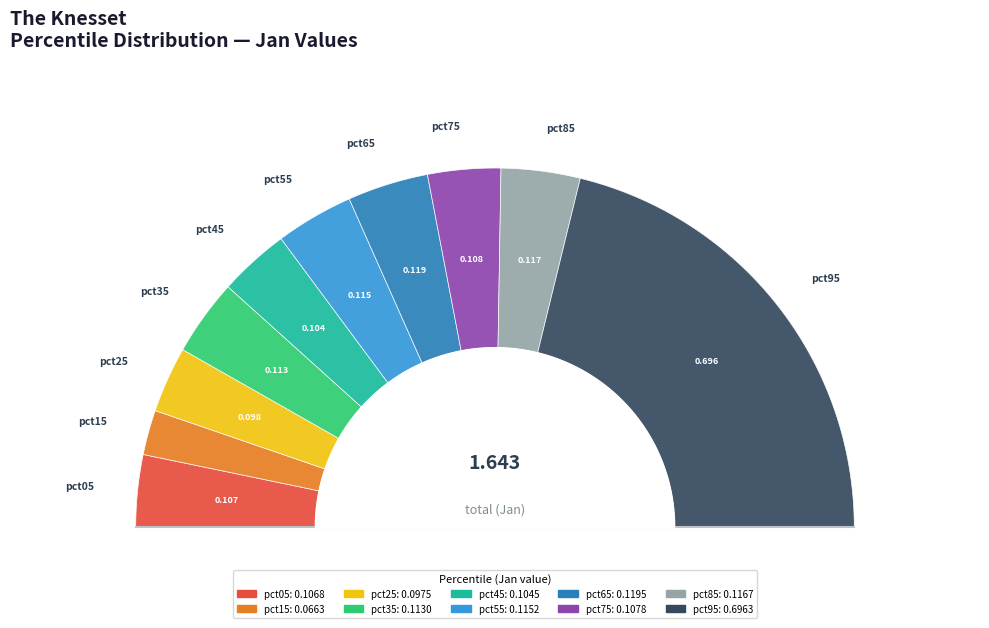

Rank the categories by value from highest to lowest.

pct95, pct65, pct85, pct55, pct35, pct75, pct05, pct45, pct25, pct15